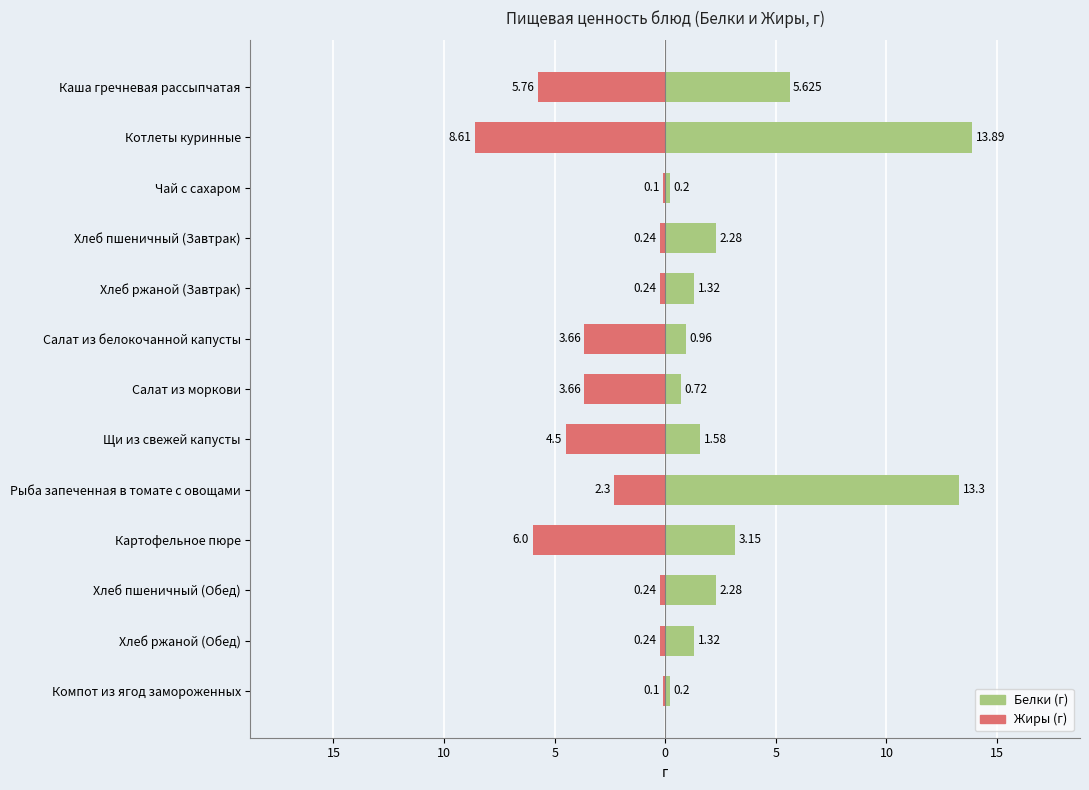

How many bars are there in each group?

2